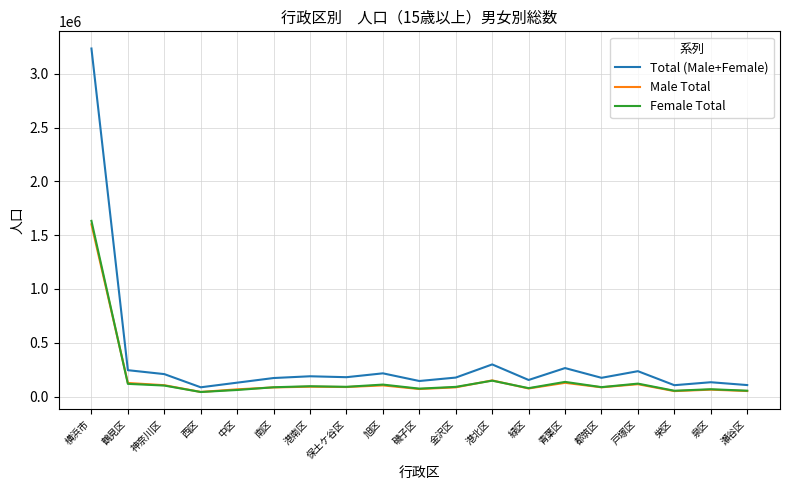

List the series in order of their peak value, highest first.

Total (Male+Female), Female Total, Male Total